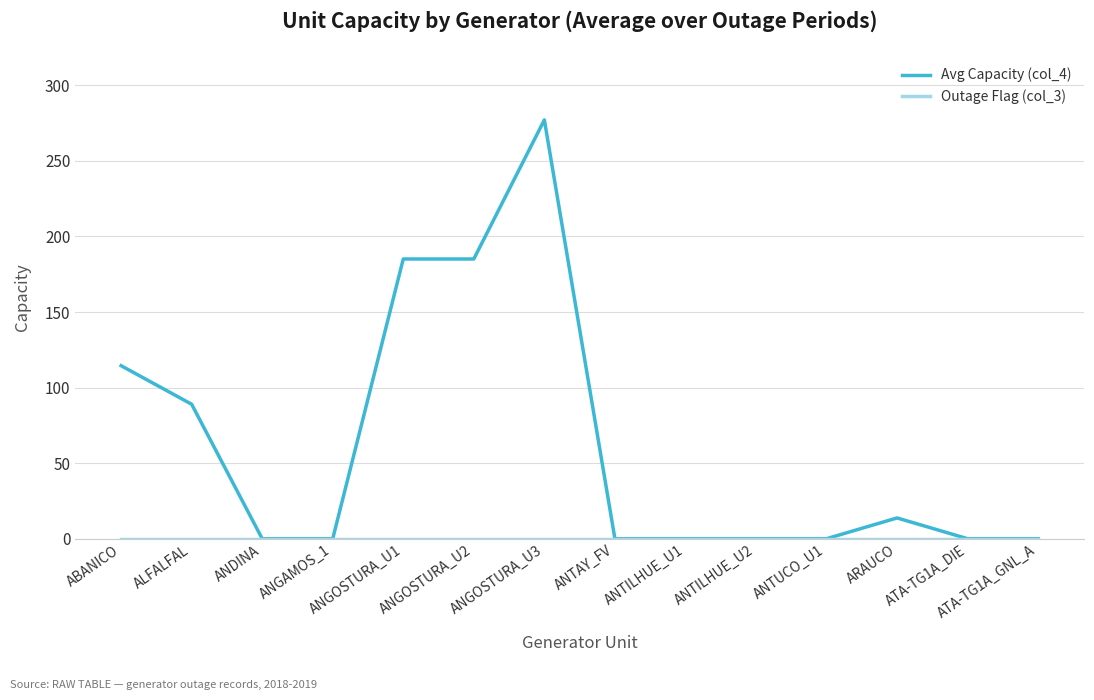

At which label is Avg Capacity (col_4) closest to 138?

ABANICO